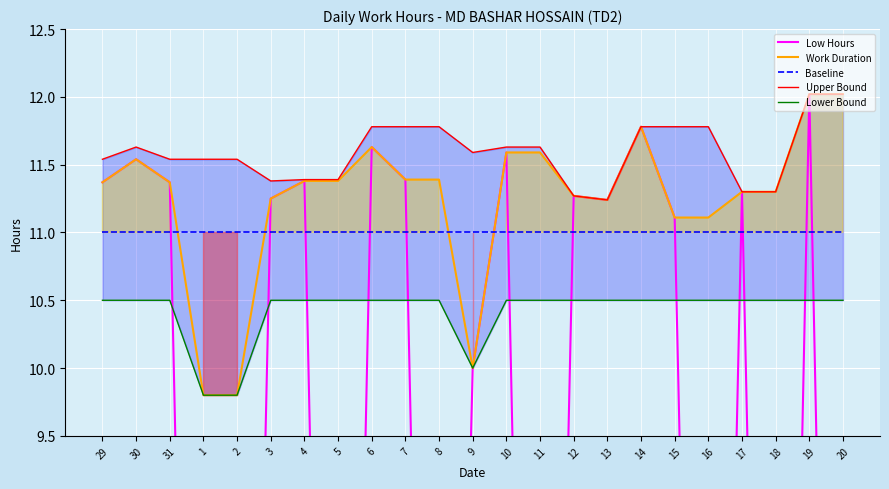

At which category does Work Duration reach its first local peak?

30